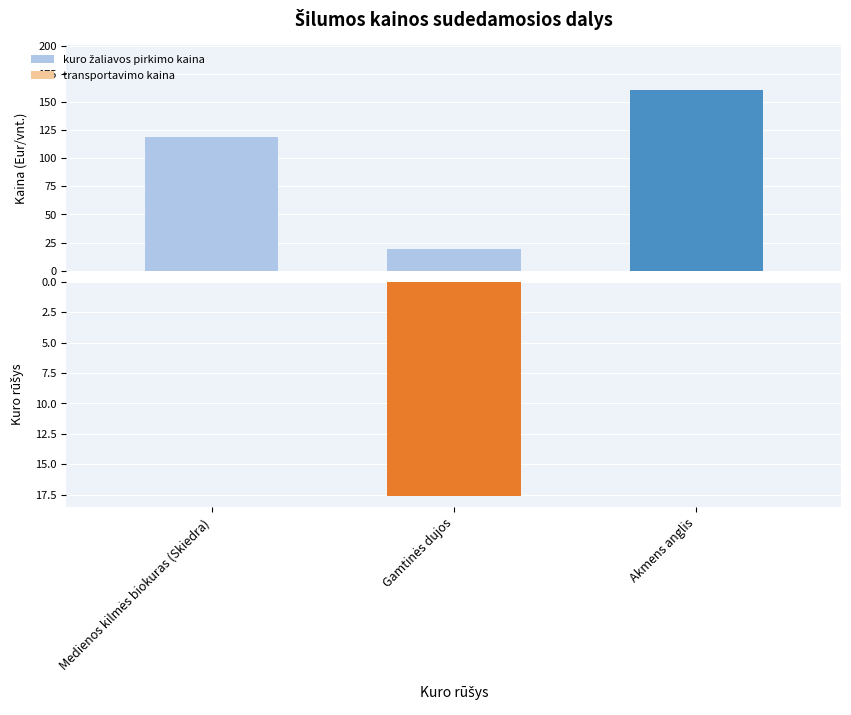

Which series has the largest total across all categories?

kuro žaliavos pirkimo kaina